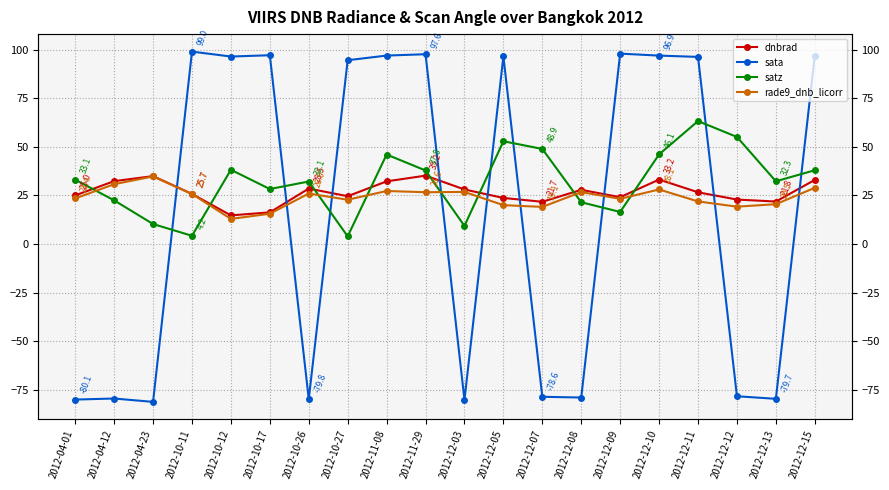

After their last crossing, which series has the higher values: dnbrad or sata?

sata